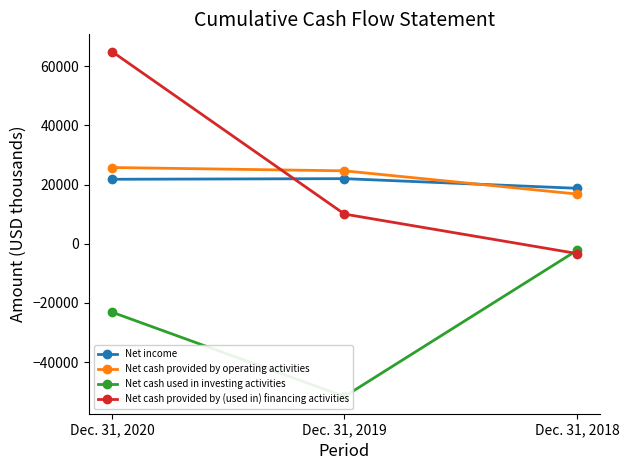

The value of Net cash used in investing activities at Dec. 31, 2020 is -23126. True or false?

True